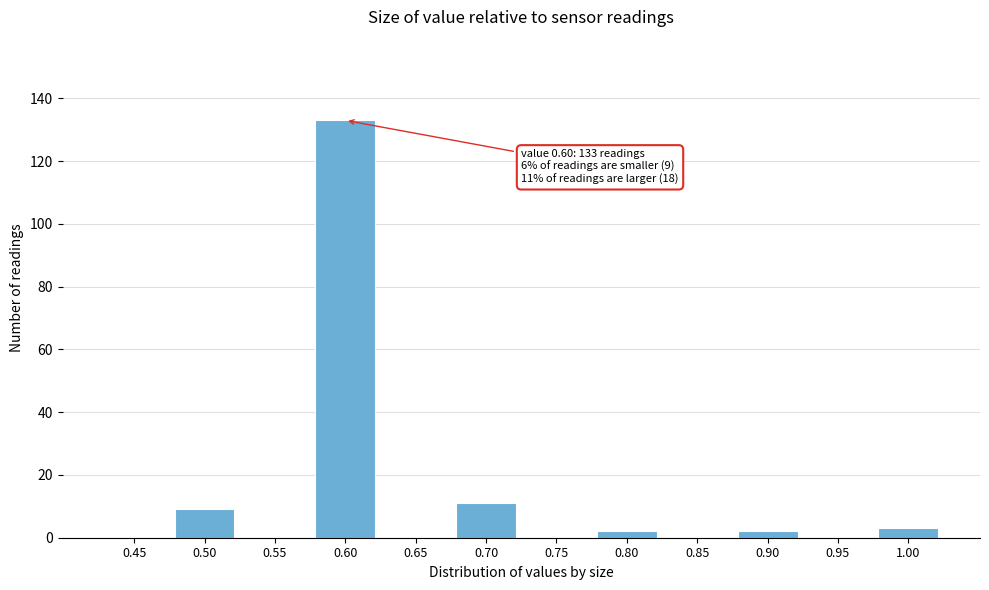

Reading left to right, what are all the values shown in this chart?

0.45=0	0.50=9	0.55=0	0.60=133	0.65=0	0.70=11	0.75=0	0.80=2	0.85=0	0.90=2	0.95=0	1.00=3